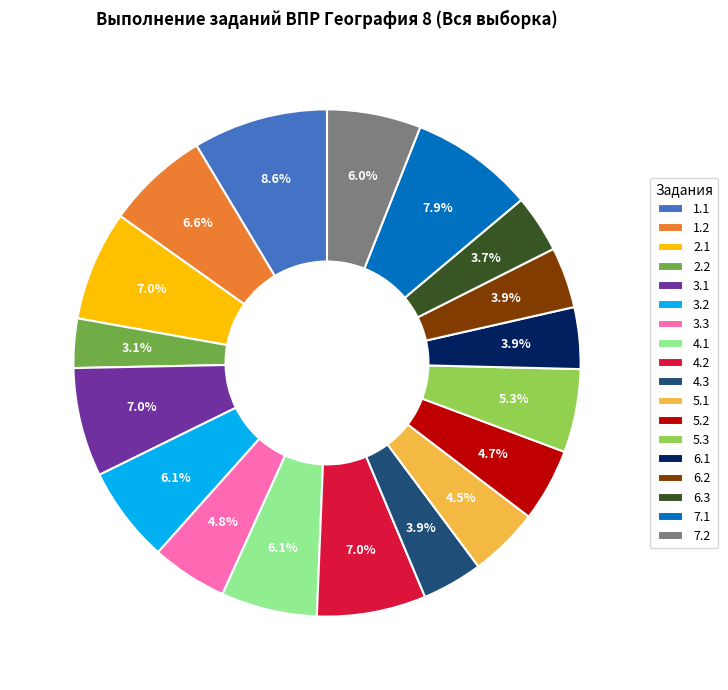

To the nearest percent, what is the average slice percentage?

6%